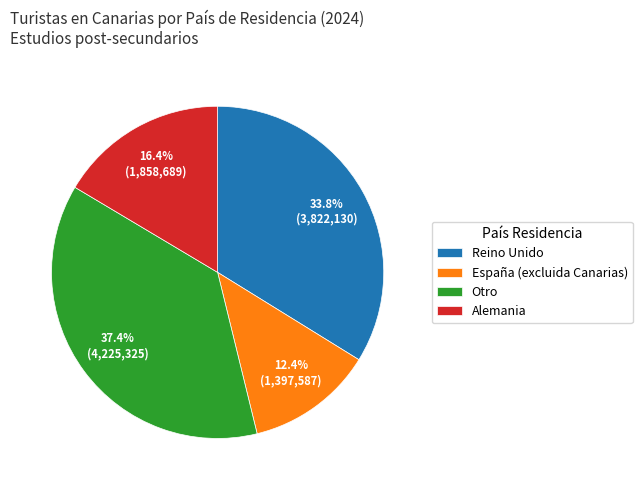

To the nearest percent, what is the difference between the Reino Unido and Otro slice percentages?

4%